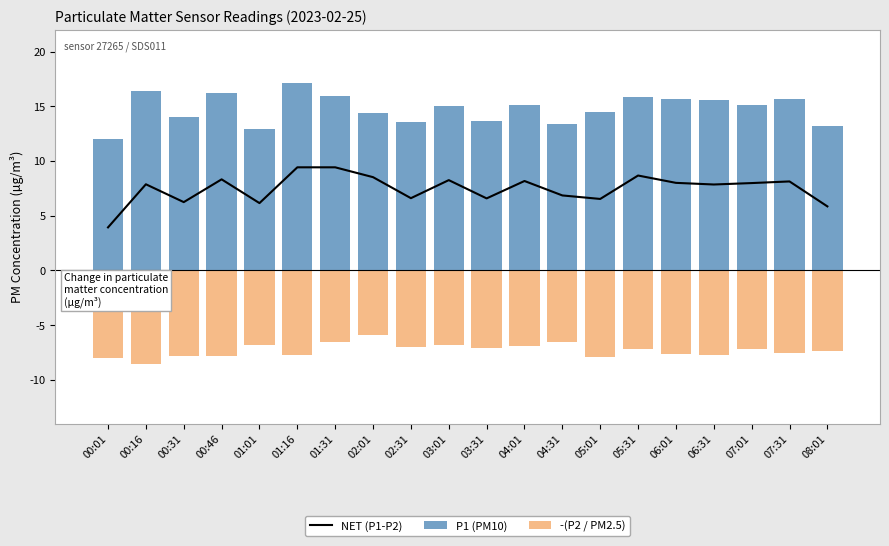

The value of -(P2 / PM2.5) at 02:01 is -5.9. True or false?

True